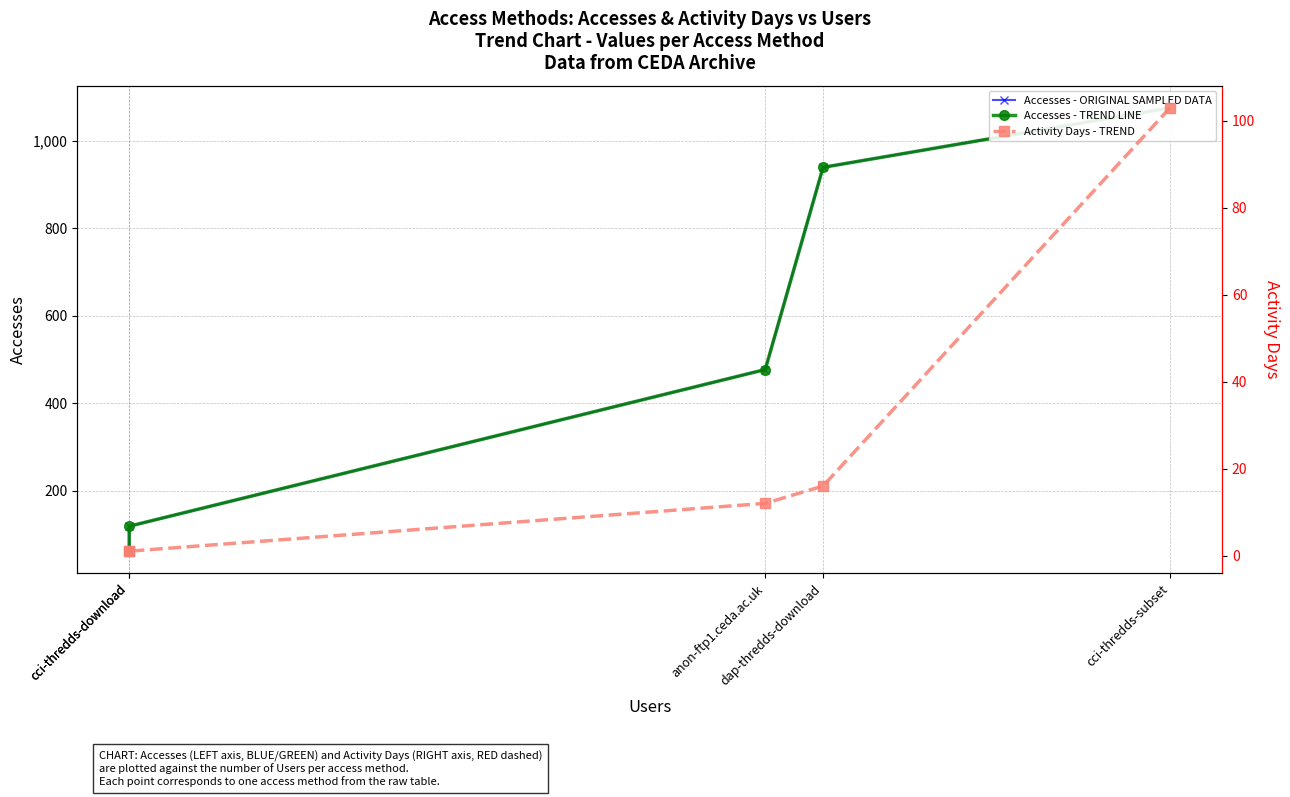

Where does the Accesses - TREND LINE series first go above 477?

cci-thredds-subset